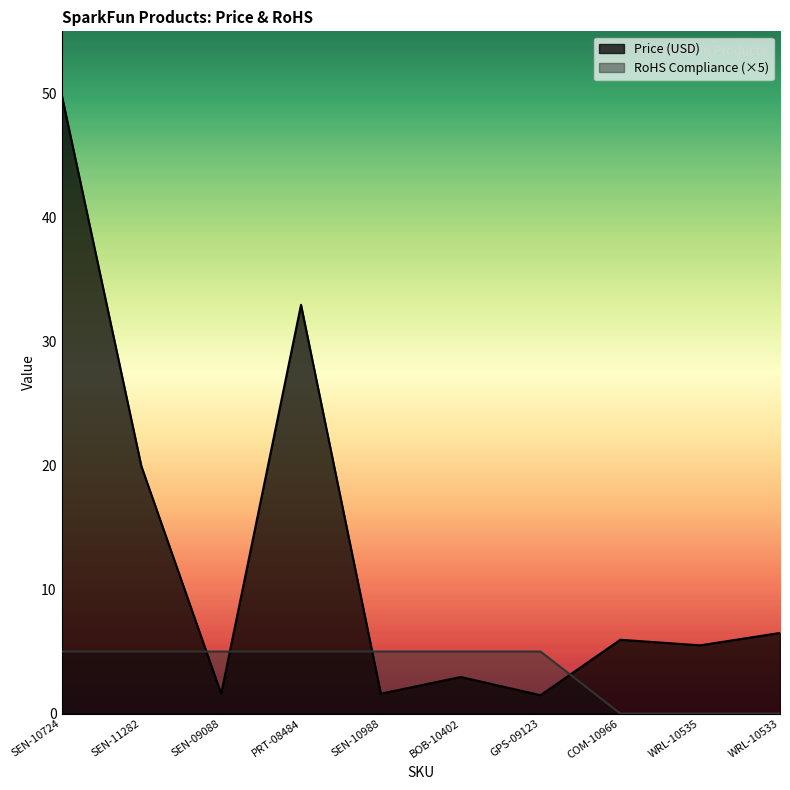

Reading left to right, what are all the values shown in this chart?

Price (USD): SEN-10724=50.0	SEN-11282=19.9	SEN-09088=1.6	PRT-08484=33.0	SEN-10988=1.6	BOB-10402=3.0	GPS-09123=1.5	COM-10966=6.0	WRL-10535=5.5	WRL-10533=6.5
RoHS Compliance: SEN-10724=5.0	SEN-11282=5.0	SEN-09088=5.0	PRT-08484=5.0	SEN-10988=5.0	BOB-10402=5.0	GPS-09123=5.0	COM-10966=0.0	WRL-10535=0.0	WRL-10533=0.0